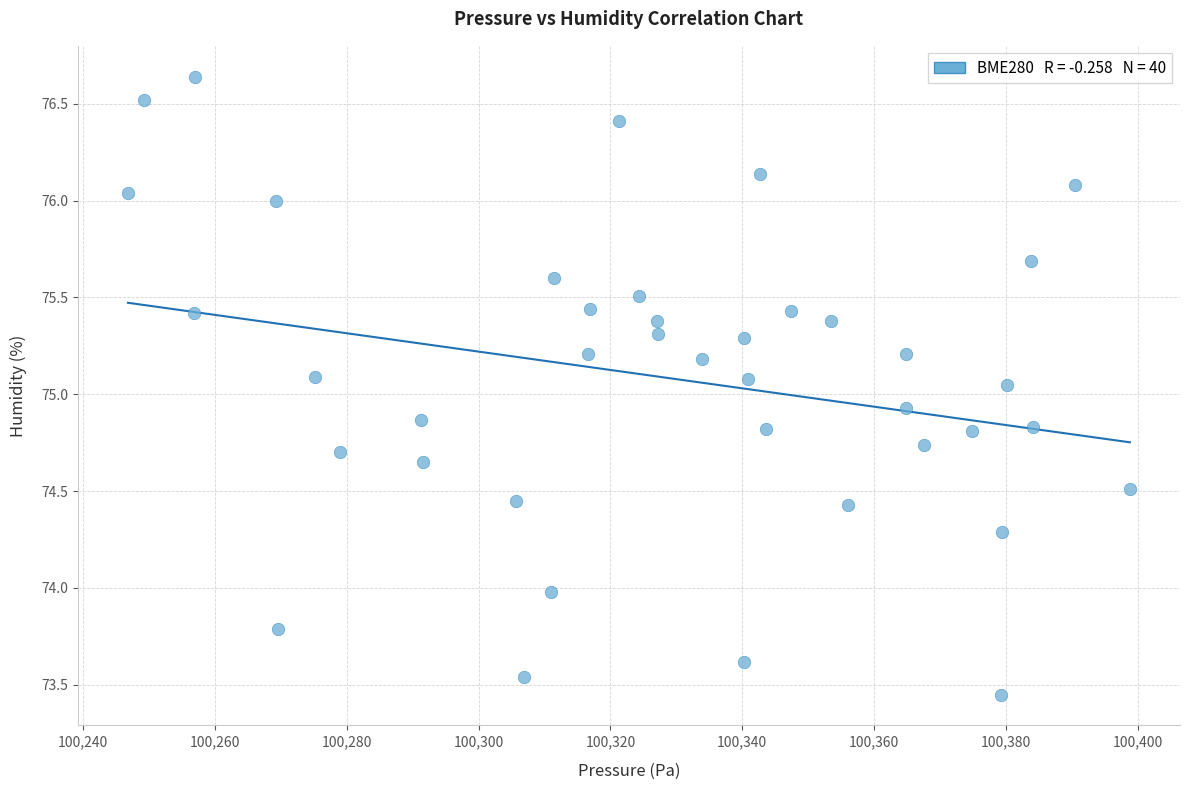

What is the range of X values (max minus min)?

152.0